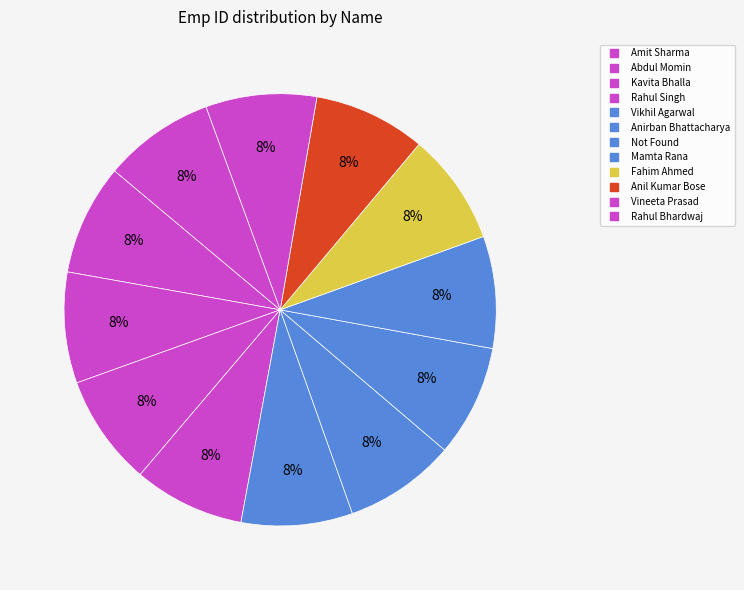

To the nearest percent, what percentage of the pie is Anil Kumar Bose?

8%